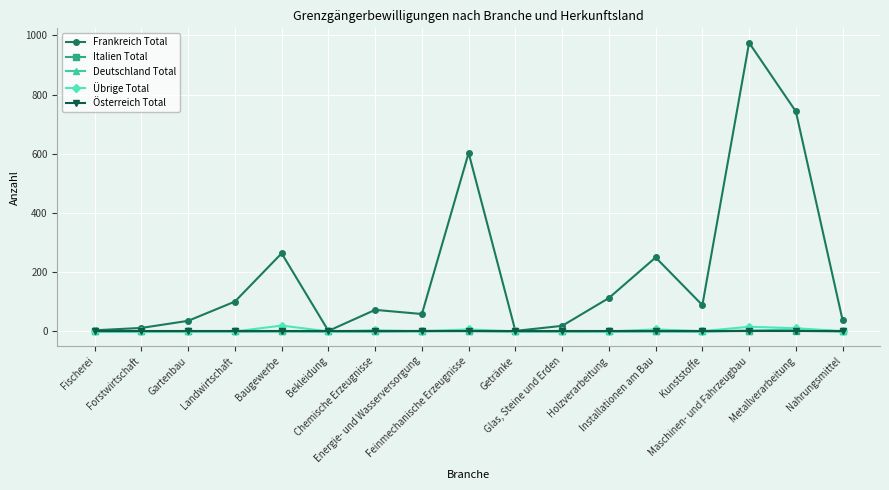

Which series has the largest total across all categories?

Frankreich Total